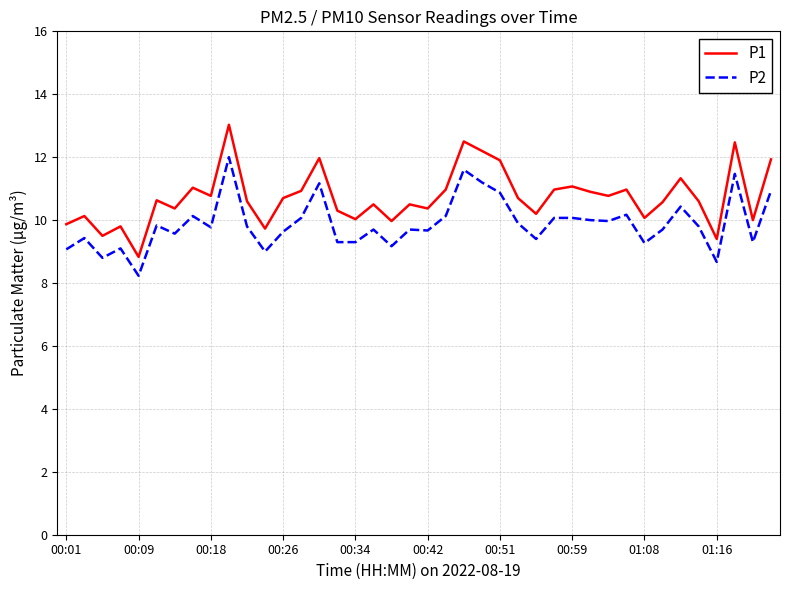

Which series has the widest spread of values?

P1